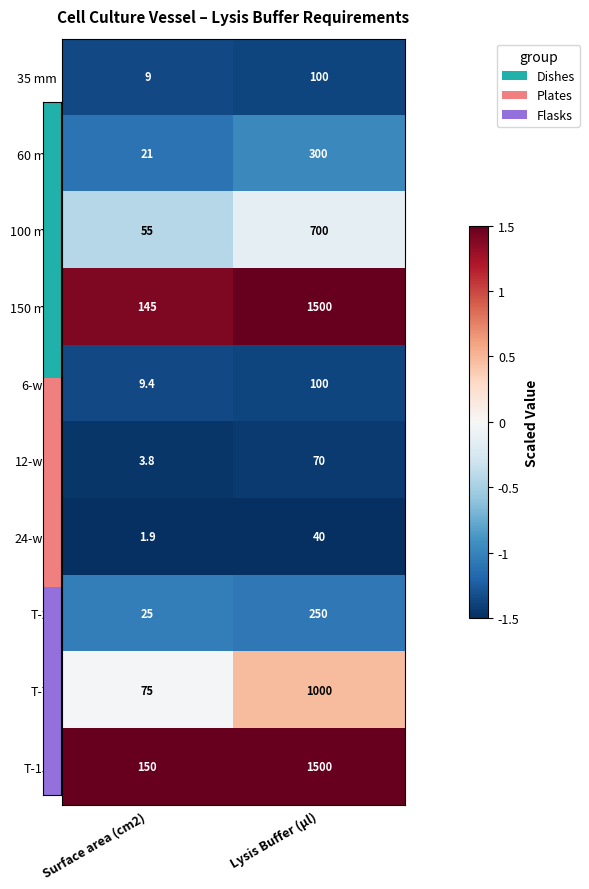

What is the greatest value displayed?

1500.0